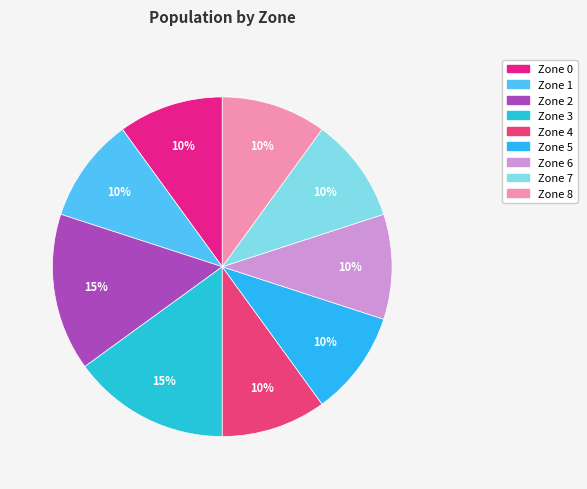

True or false: Zone 7 accounts for 10% of the total.

True